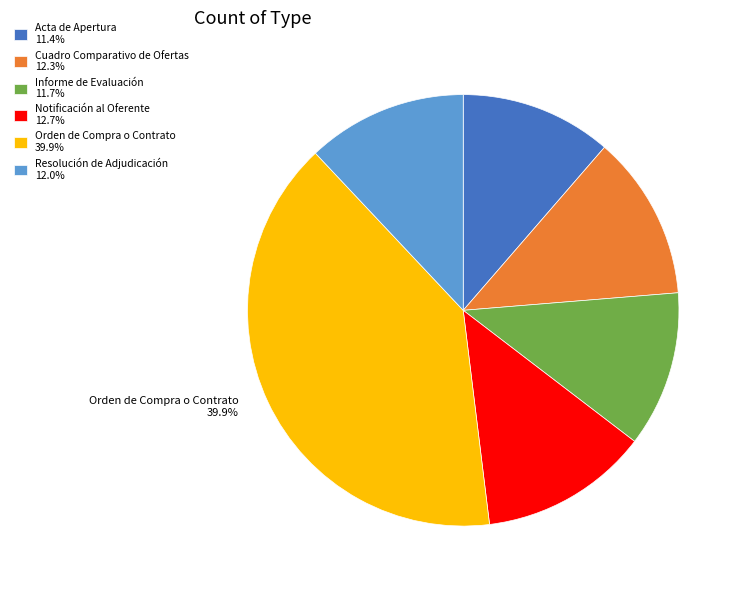

To the nearest percent, what portion does Informe de Evaluación represent?

12%